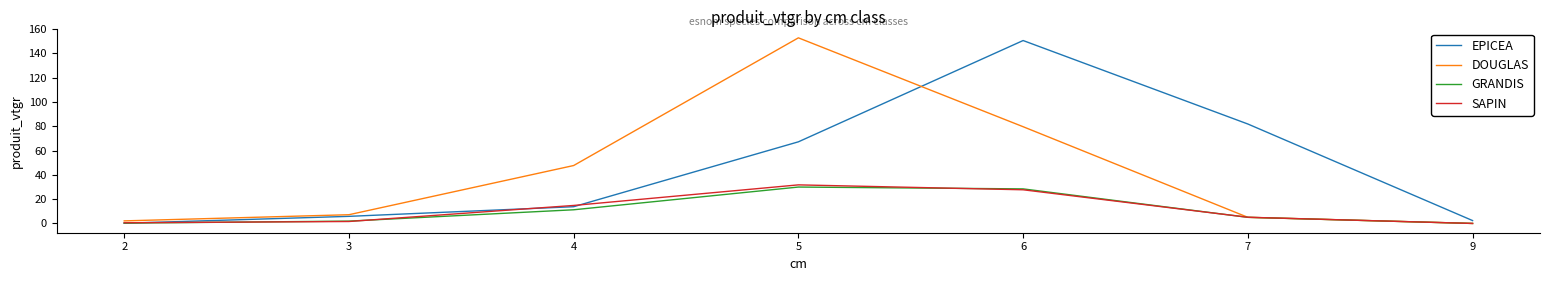

Where does the EPICEA series first go above 13?

4